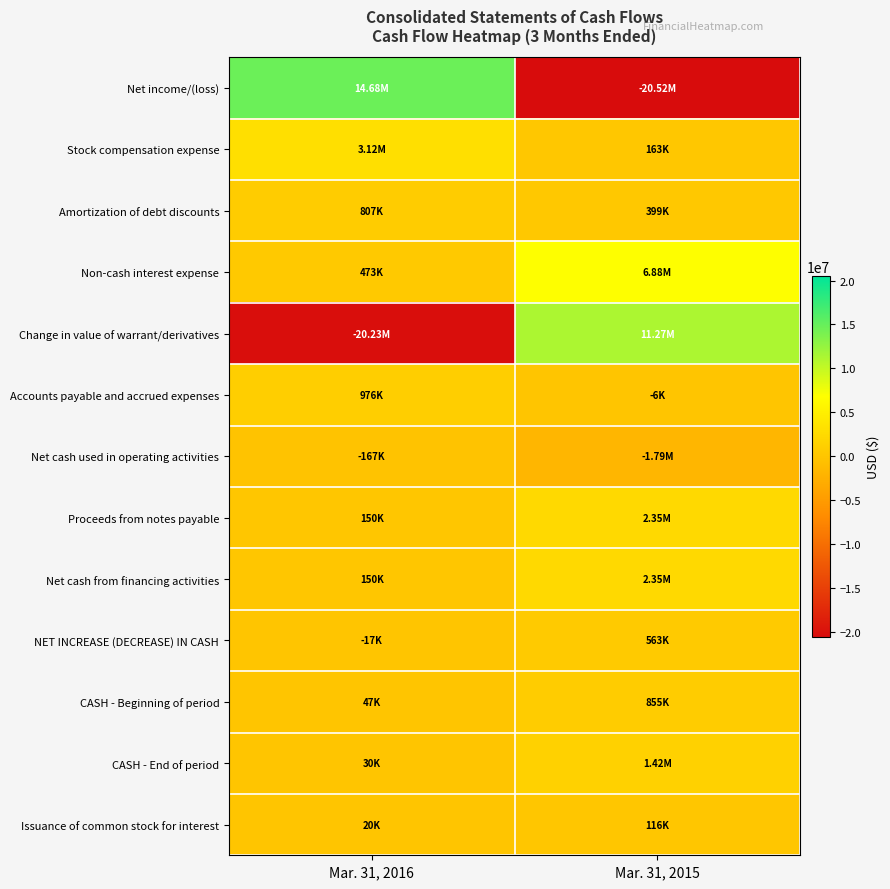

Rank the series at Mar. 31, 2016 from lowest to highest value.

Change in value of warrant/derivatives, Net cash used in operating activities, NET INCREASE (DECREASE) IN CASH, Issuance of common stock for interest, CASH - End of period, CASH - Beginning of period, Proceeds from notes payable, Net cash from financing activities, Non-cash interest expense, Amortization of debt discounts, Accounts payable and accrued expenses, Stock compensation expense, Net income/(loss)